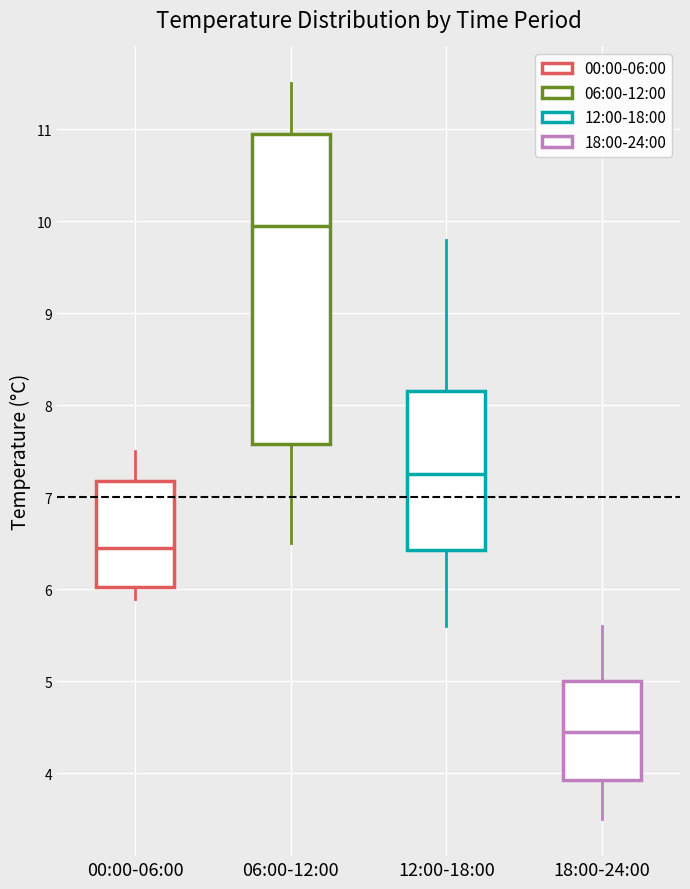

Where does the median line of the box for 18:00-24:00 sit on the y-axis? The values are not printed on the chart, so give them approximately, as read against the axis.

4.5